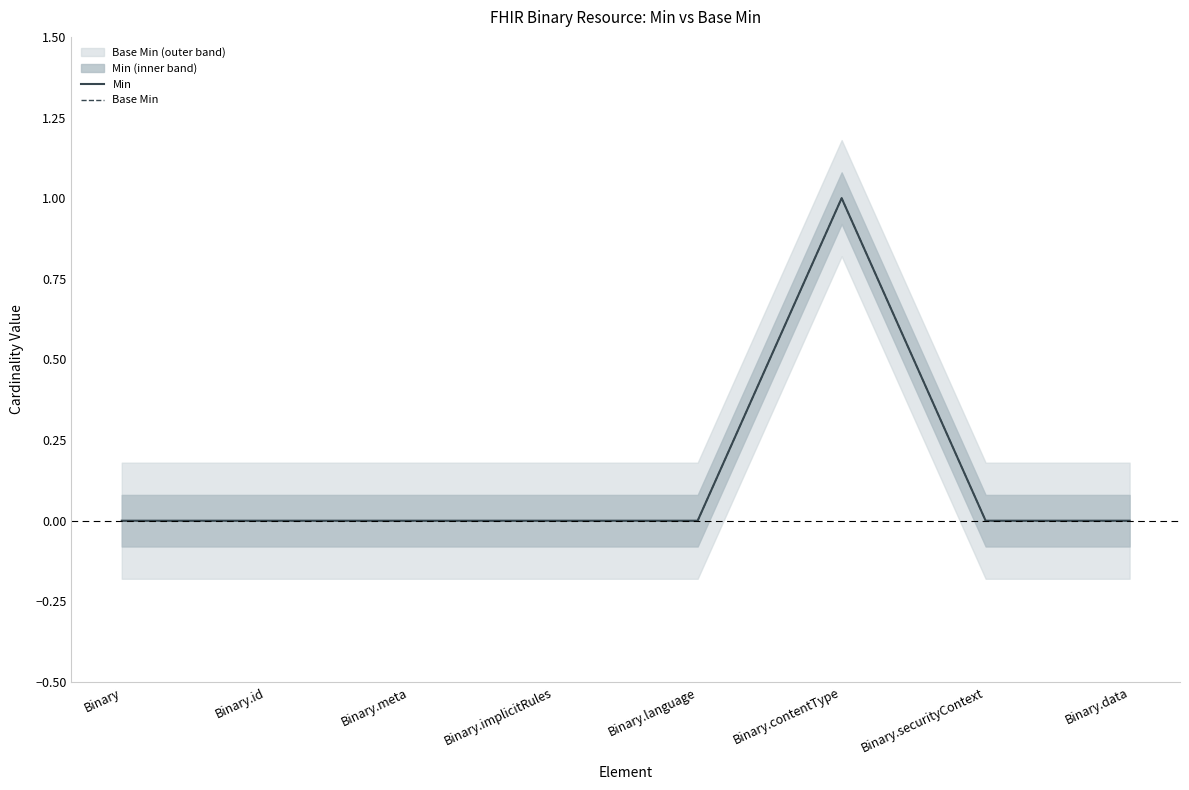

Between Binary.contentType and Binary, which is larger?

Binary.contentType